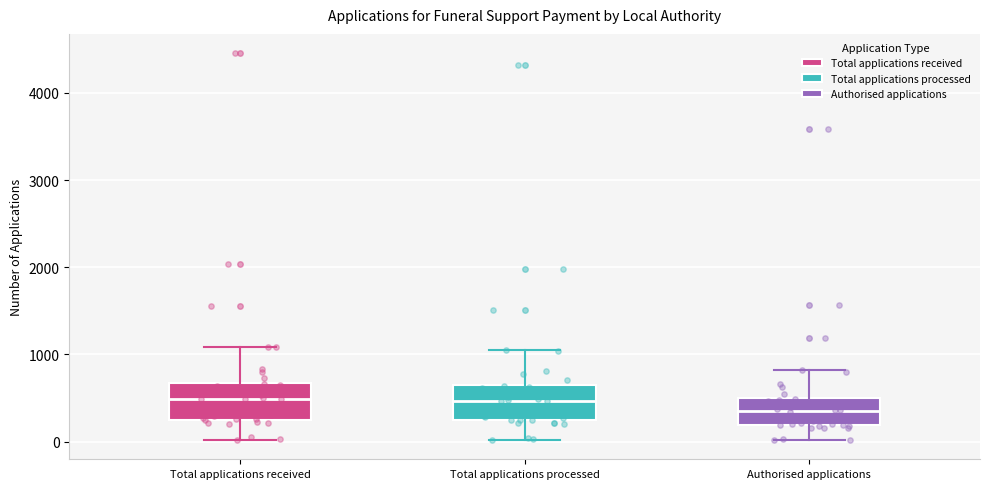

Which box has the lowest median line?

Authorised applications